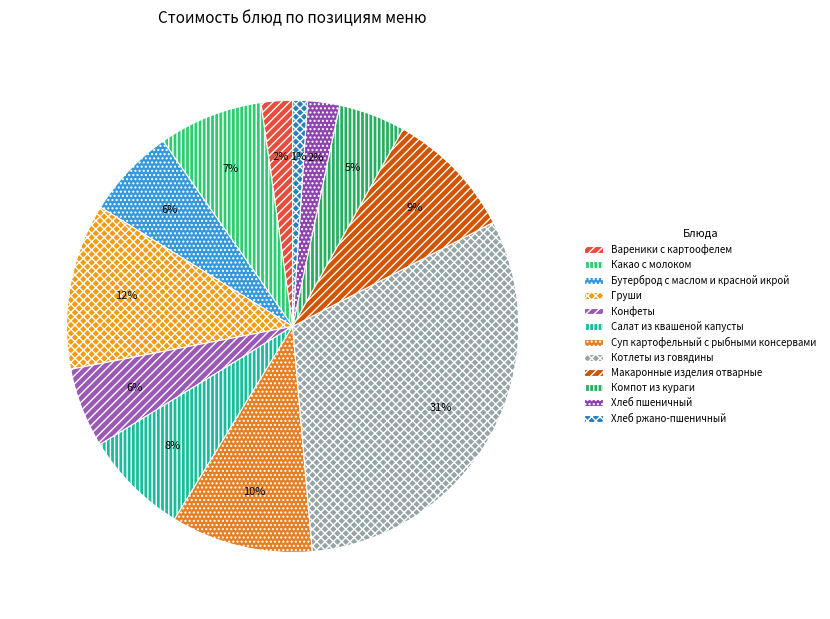

To the nearest percent, what is the difference between the largest and smallest slice percentages?

30%